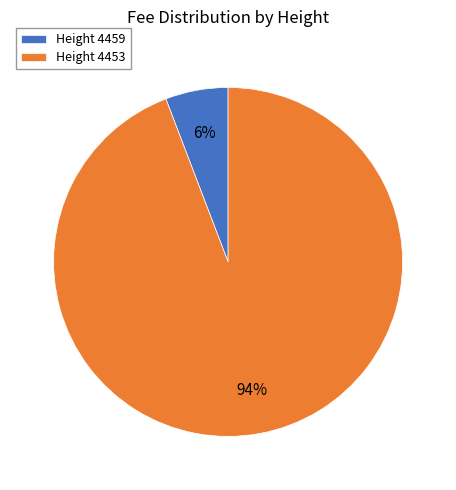

Which category has the biggest portion of the pie?

Height 4453